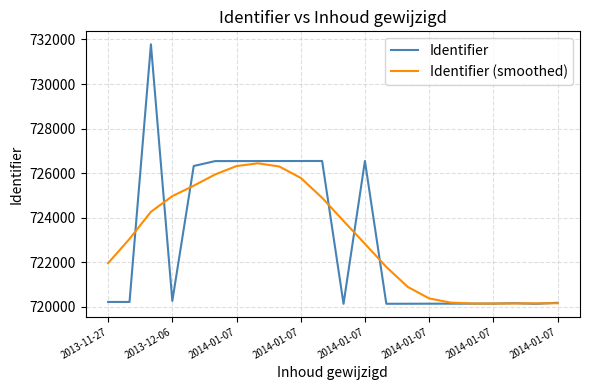

Which series has the largest range (max minus min)?

Identifier